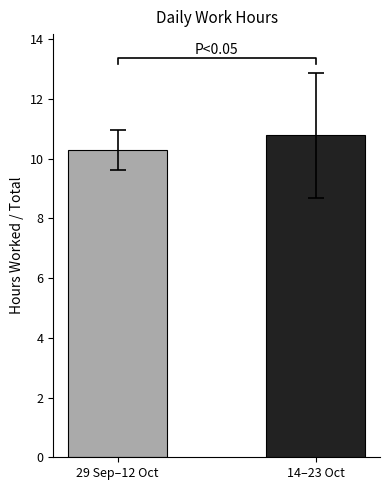

What is the difference between the values at 14–23 Oct and 29 Sep–12 Oct?

0.5